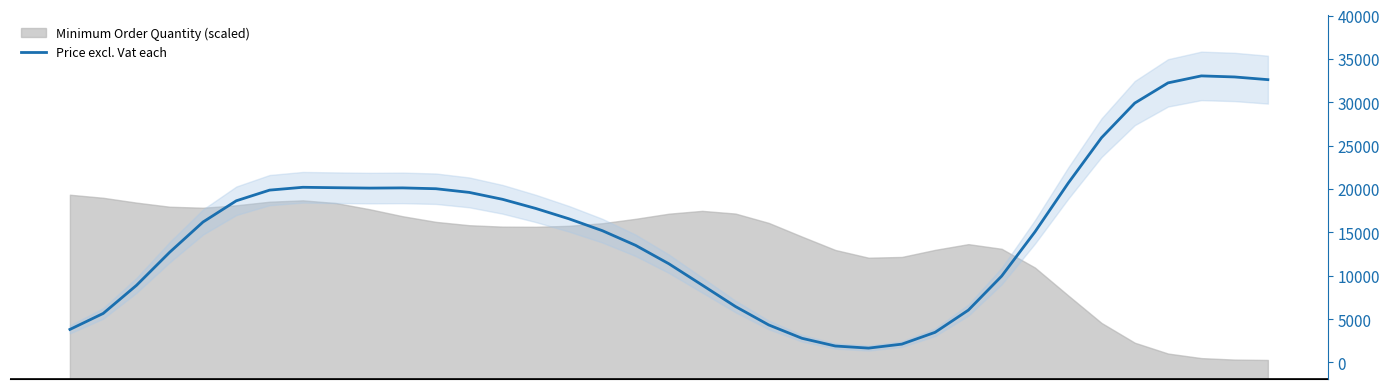

Is it true that the value at 22 is 4739.8?

True